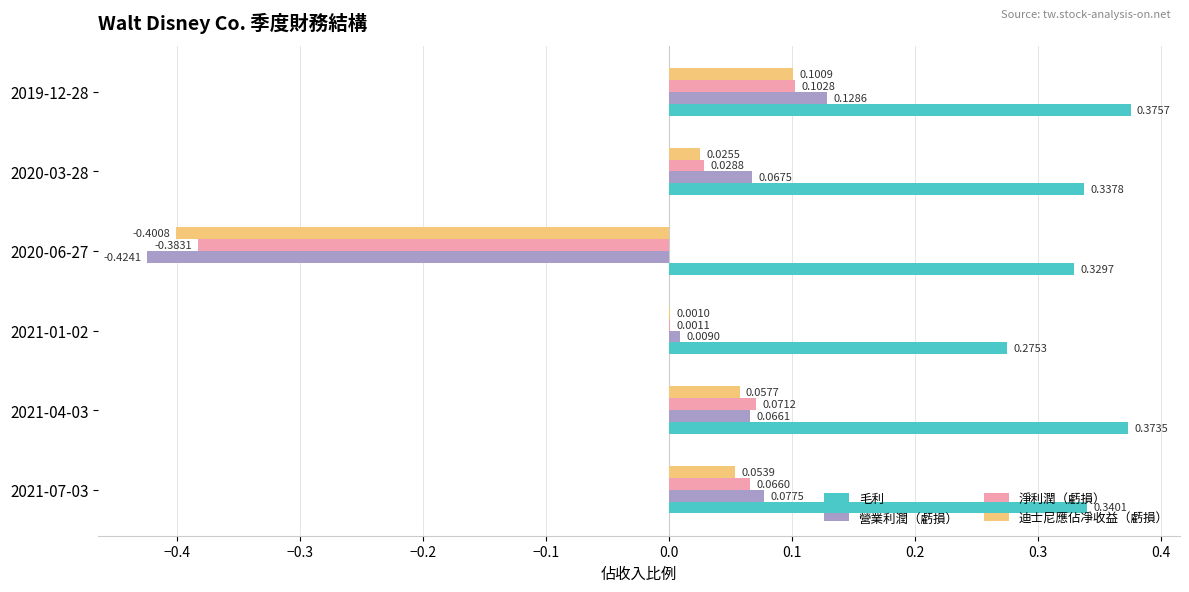

Between 2021-01-02 and 2020-06-27, which series saw the biggest shift?

營業利潤（虧損）